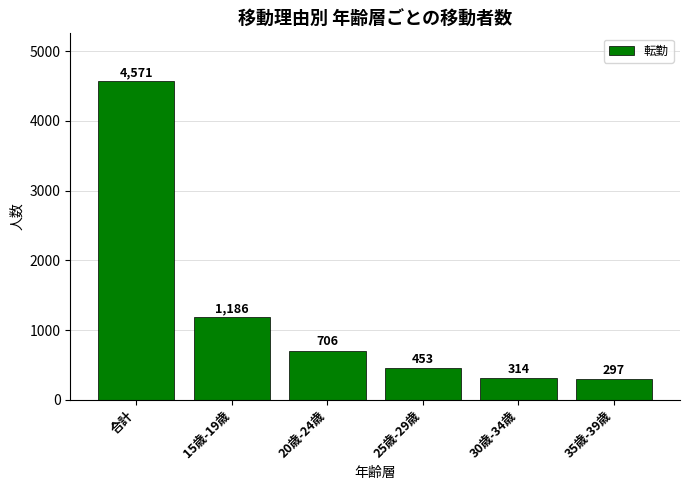

How many data points are less than 706?

3